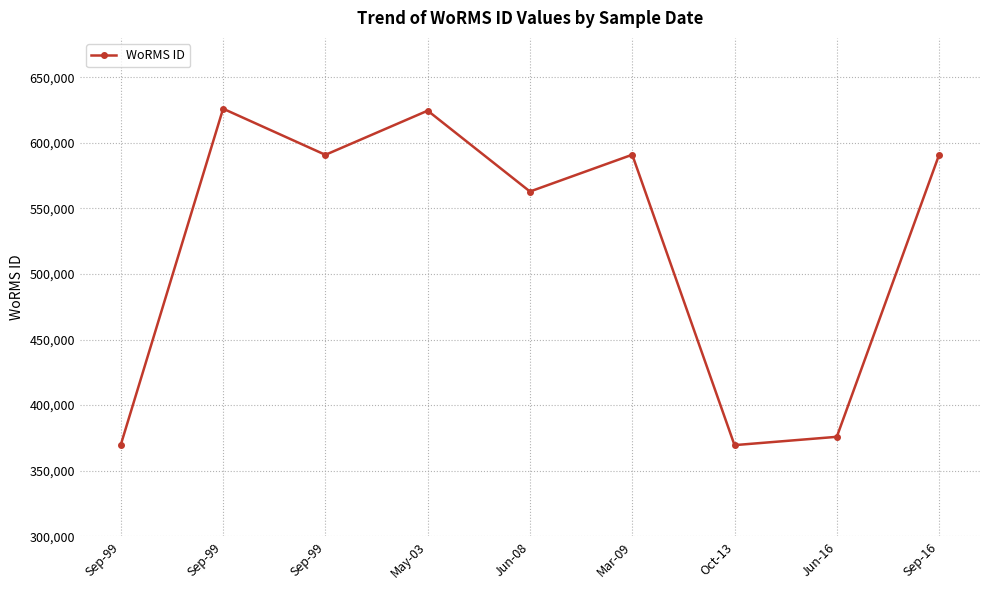

Reading left to right, what are all the values shown in this chart?

Sep-99=369855	Sep-99=625997	Sep-99=590828	May-03=624507	Jun-08=562852	Mar-09=590920	Oct-13=369473	Jun-16=375817	Sep-16=590823